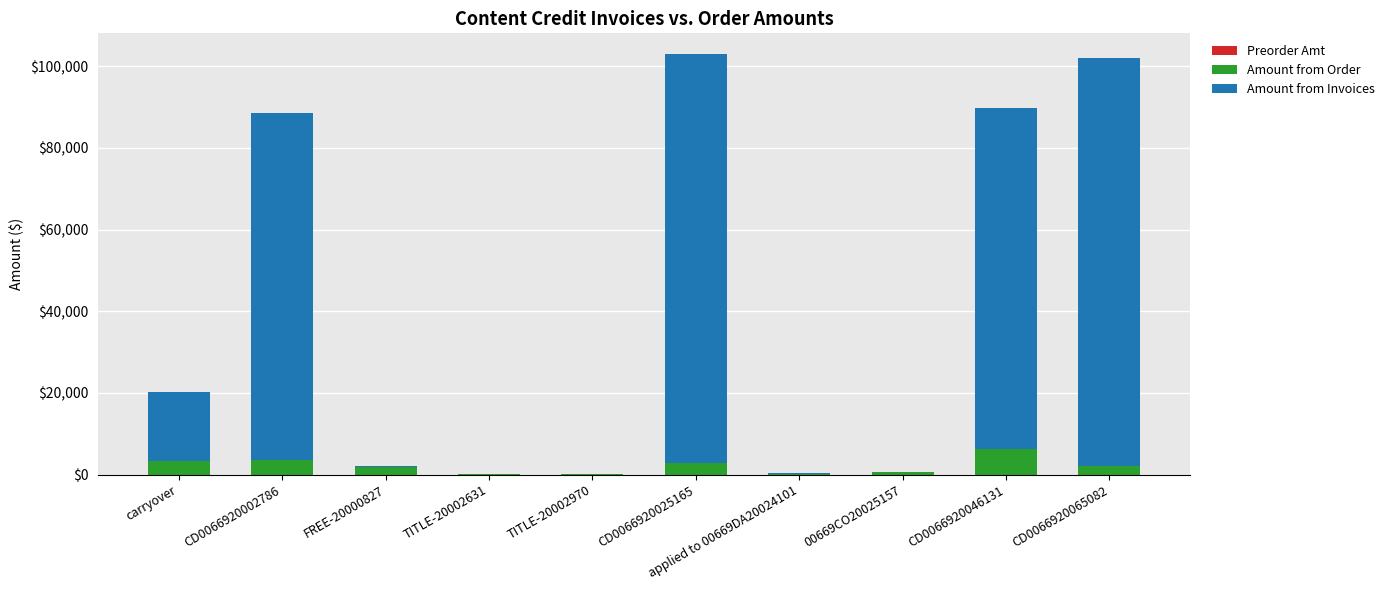

Is it true that Amount from Order equals 2920.8 at CD0066920025165?

True